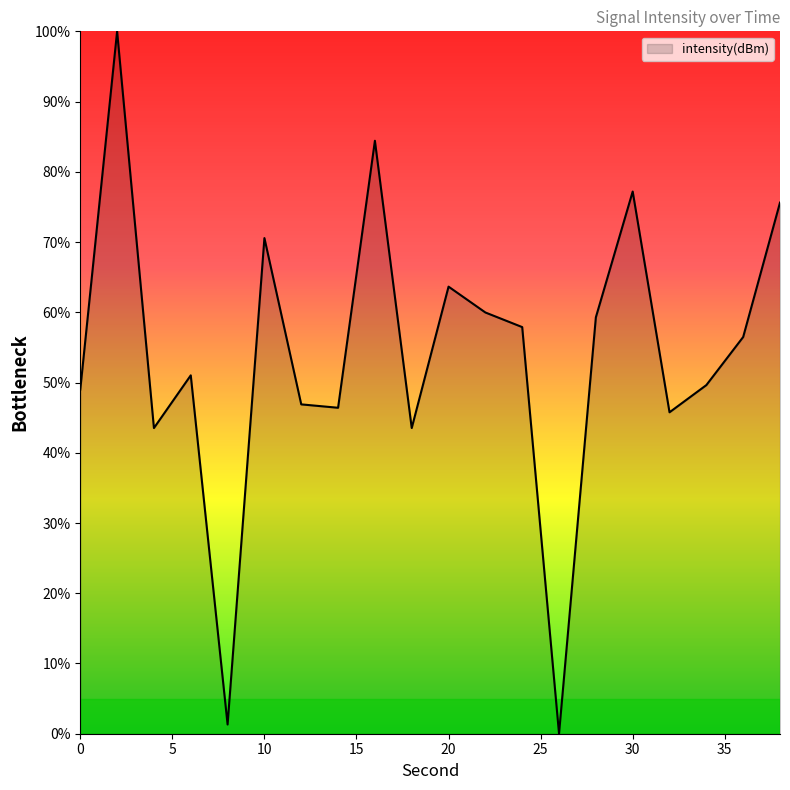

What is the difference between the maximum and minimum values?

100.0